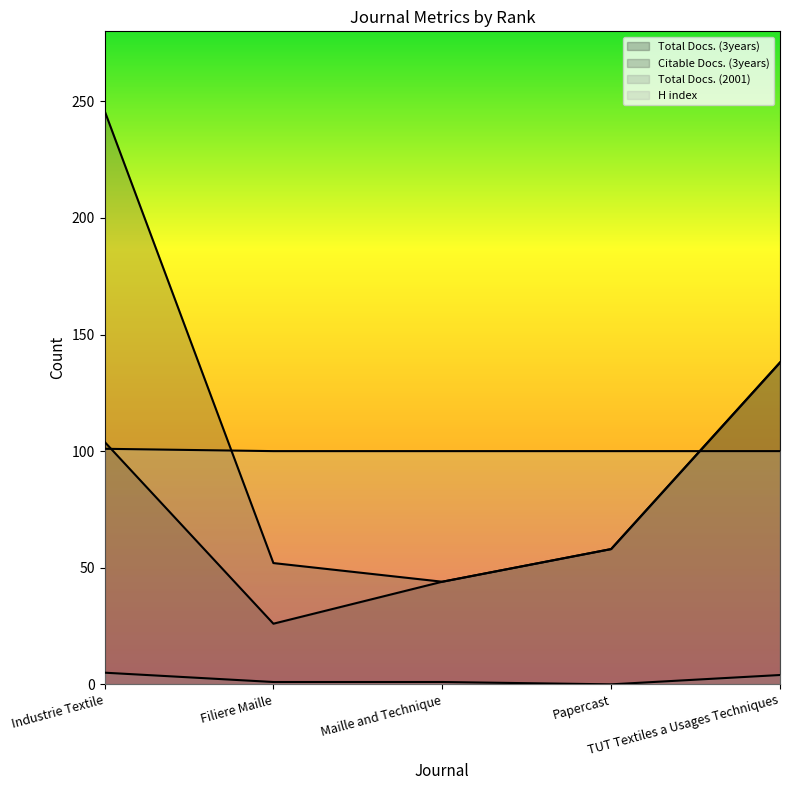

At which label does Total Docs. (2001) first exceed 1?

Industrie Textile